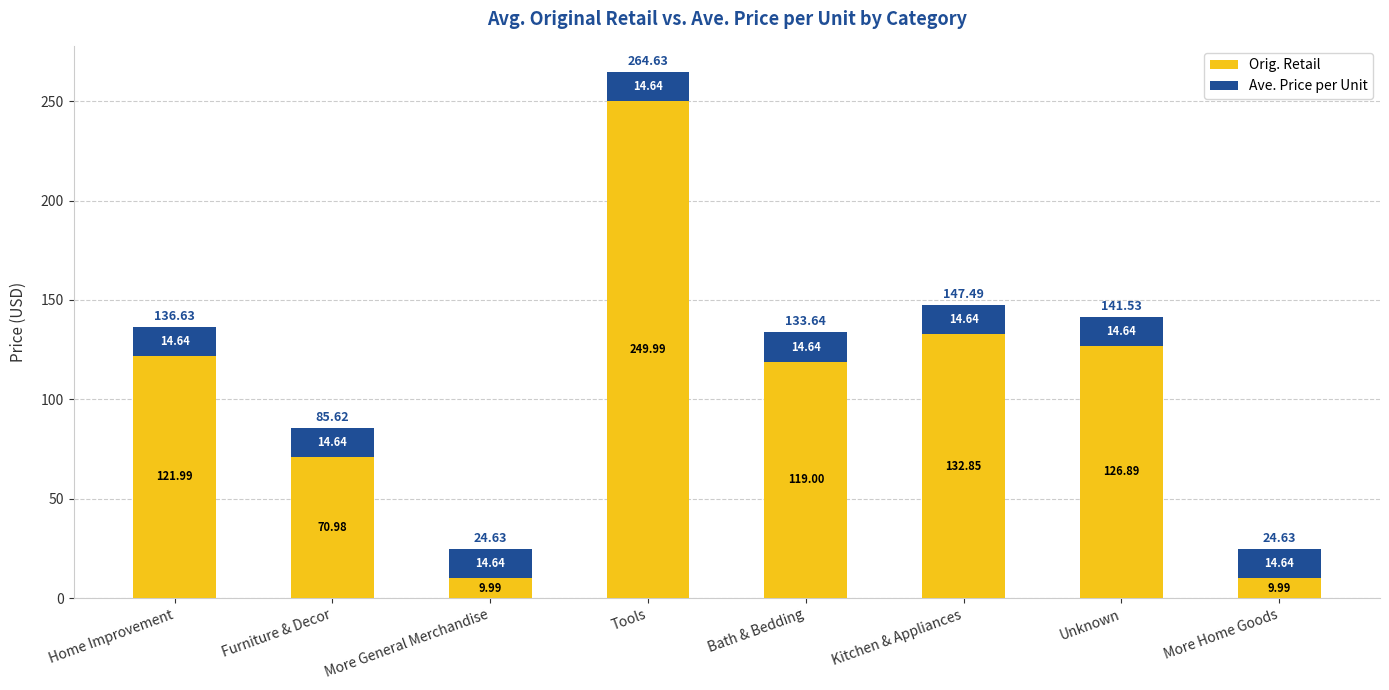

What is the total value across all series at Unknown?

141.5